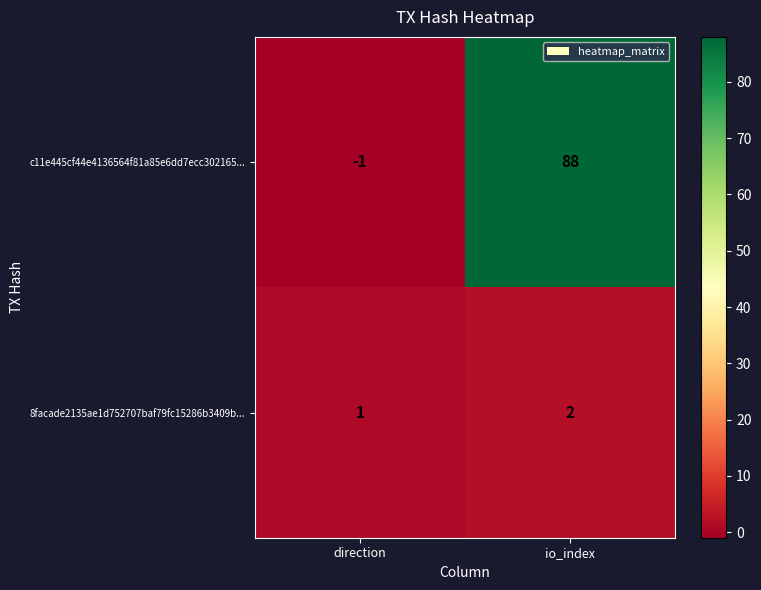

What is the difference between the c11e445cf44e4136564f81a85e6dd7ecc302165... values at direction and io_index?

89